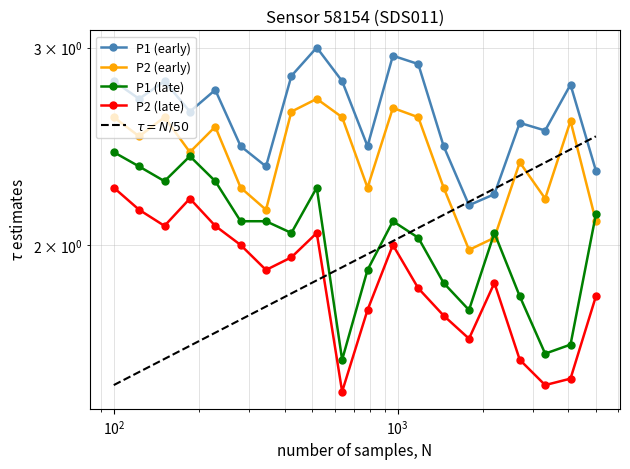

What is the difference between the second highest and minimum values in the P2 series?

0.7